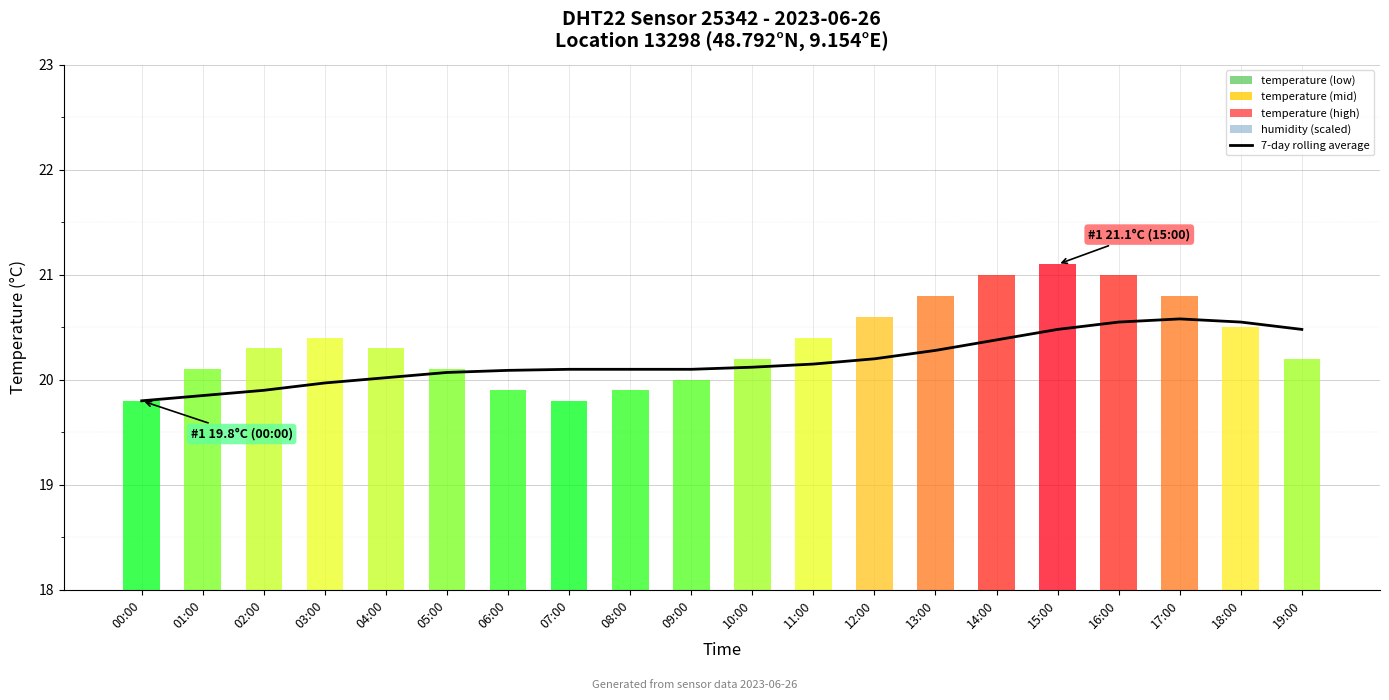

What is the value of the 6th bar from the left?

20.1